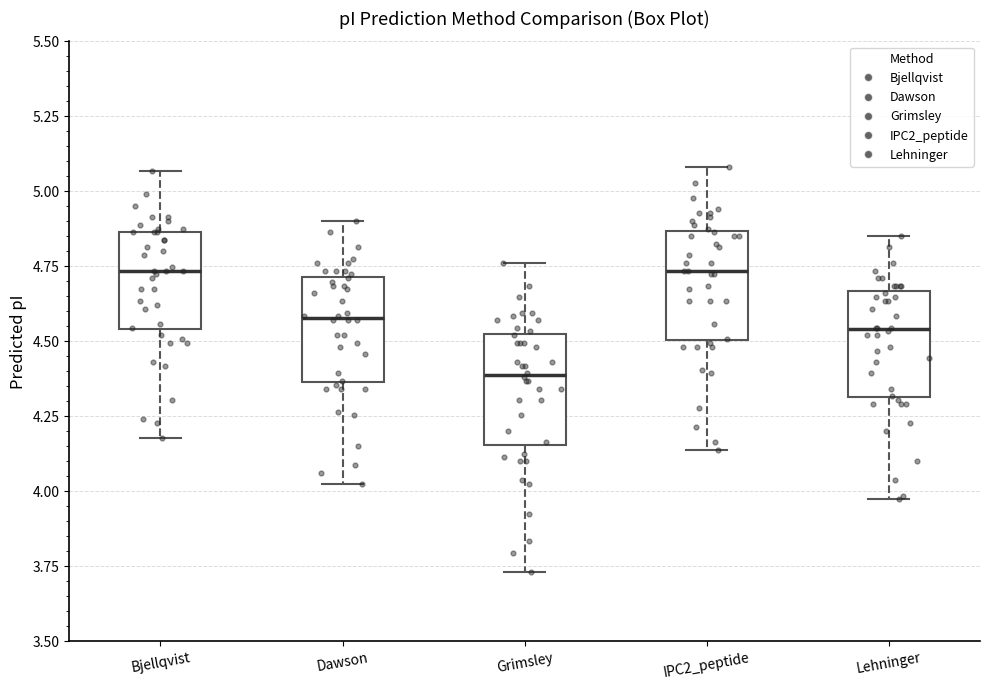

Reading left to right, transcribe this box plot: for each box, give where its median line is, the range the box spans, and where its two whiskers end, as read against the y-axis. The values are not printed on the chart, so give them approximately, as read against the axis.

Bjellqvist: median 4.75, box 4.55 to 4.85, whiskers 4.20 to 5.05
Dawson: median 4.60, box 4.35 to 4.70, whiskers 4.00 to 4.90
Grimsley: median 4.40, box 4.15 to 4.50, whiskers 3.75 to 4.75
IPC2_peptide: median 4.75, box 4.50 to 4.85, whiskers 4.15 to 5.10
Lehninger: median 4.55, box 4.30 to 4.65, whiskers 3.95 to 4.85